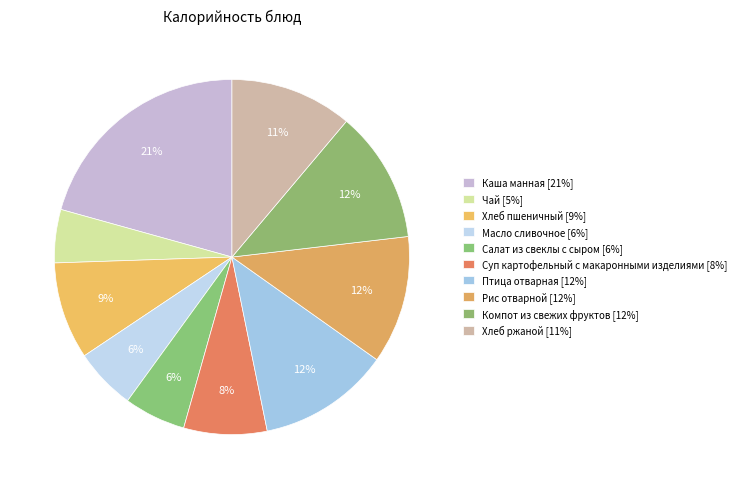

What is the largest slice in the pie chart?

Каша манная